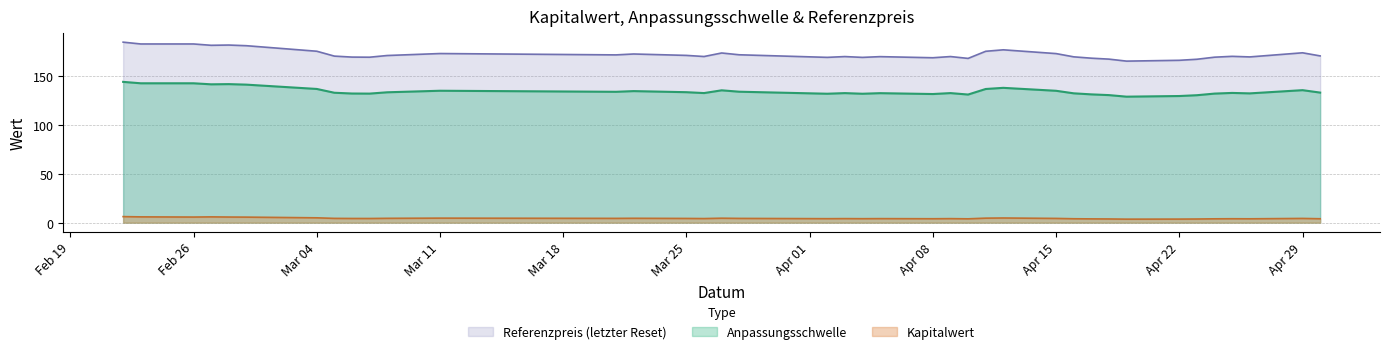

Between 2024-02-26 and 2024-03-21, which is larger?

2024-02-26